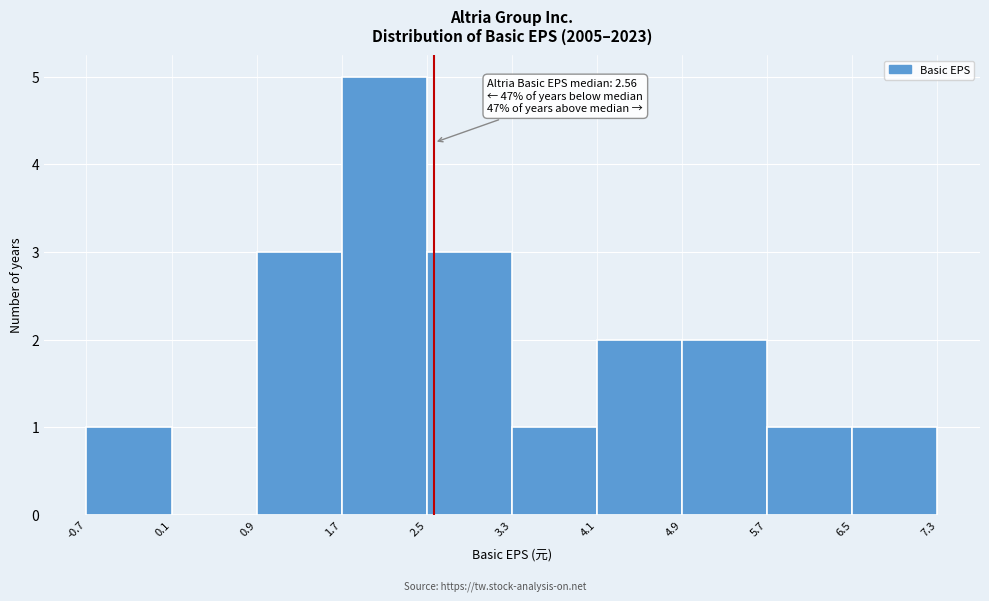

Which range on the x-axis has the tallest bar?

1.7 to 2.5